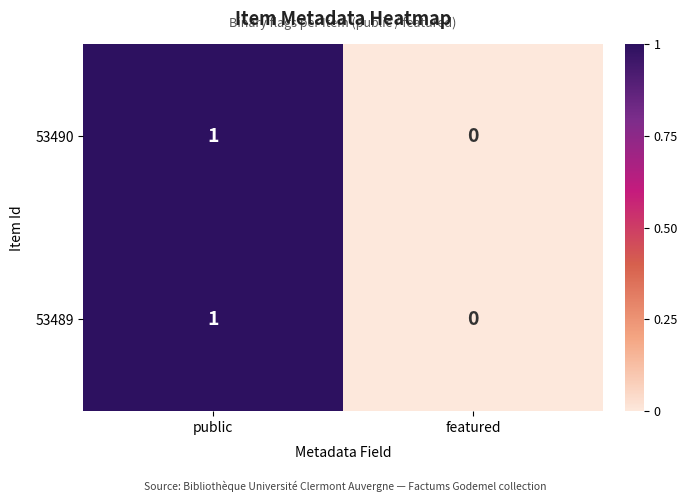

Is it true that 53489 equals 1 at public?

True